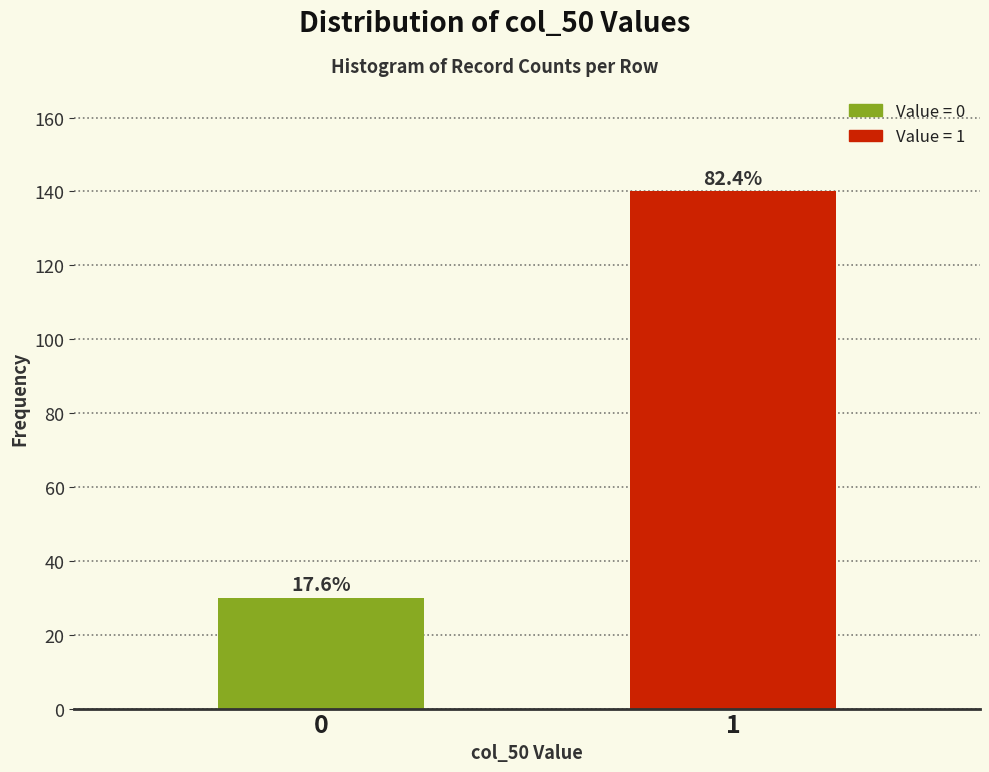

How many bars are there in total?

2